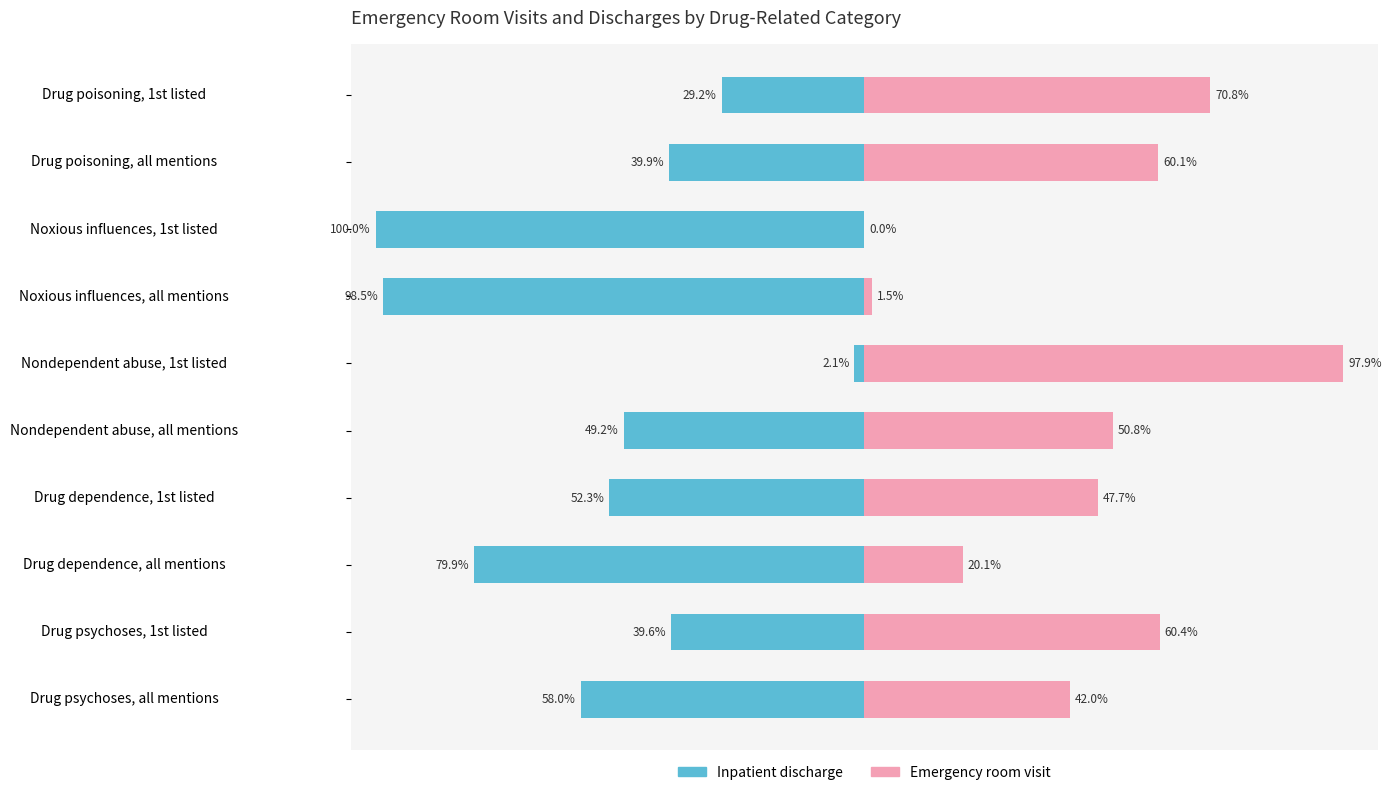

The value of Inpatient discharge at 75 is -23.3. True or false?

False